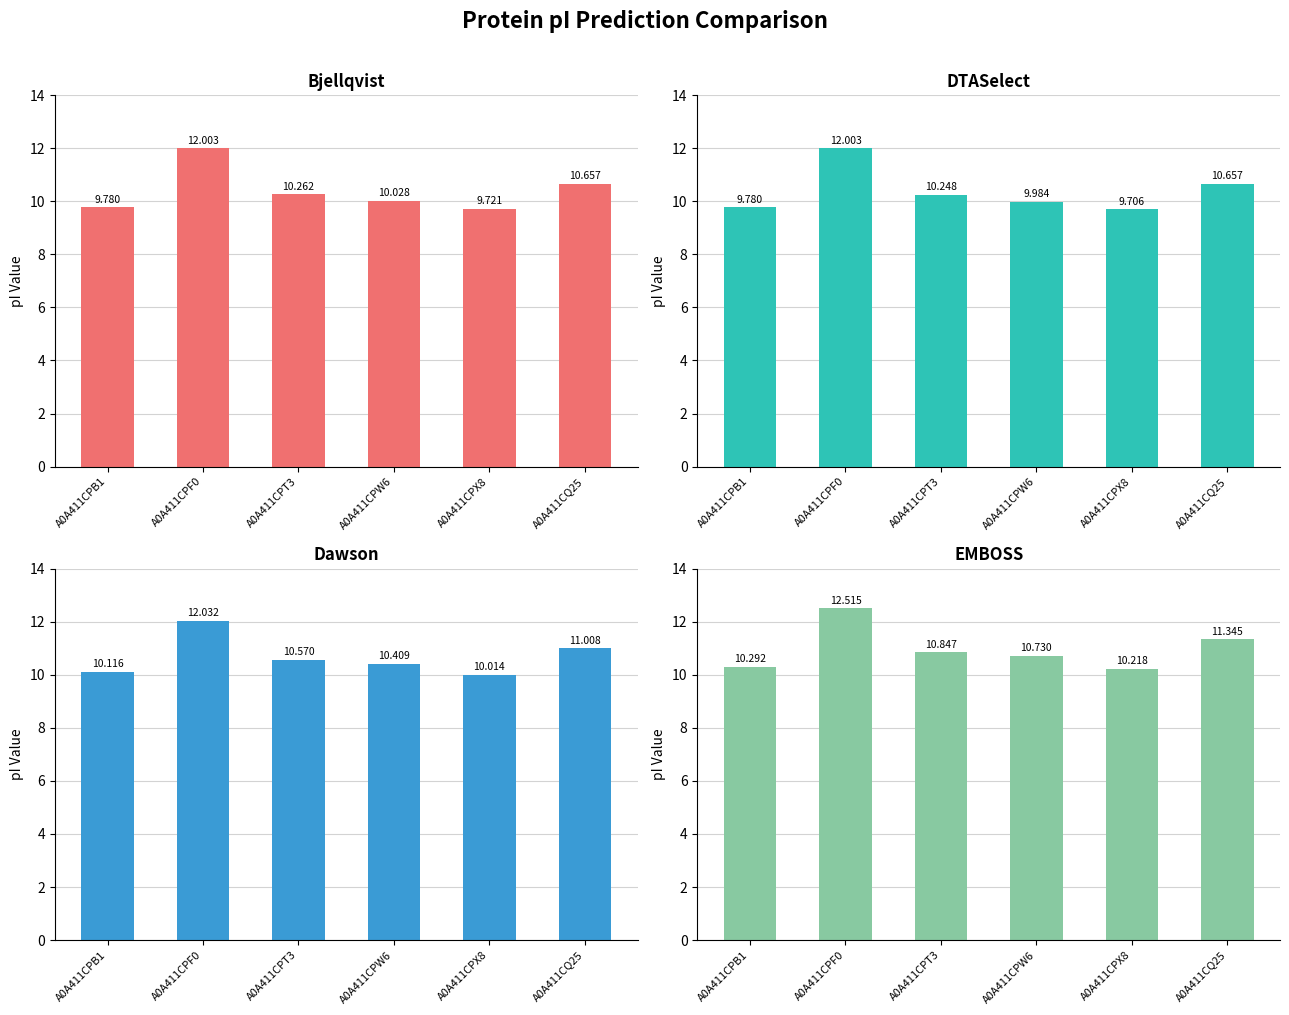

What value does the Dawson series have at A0A411CPX8?

10.0